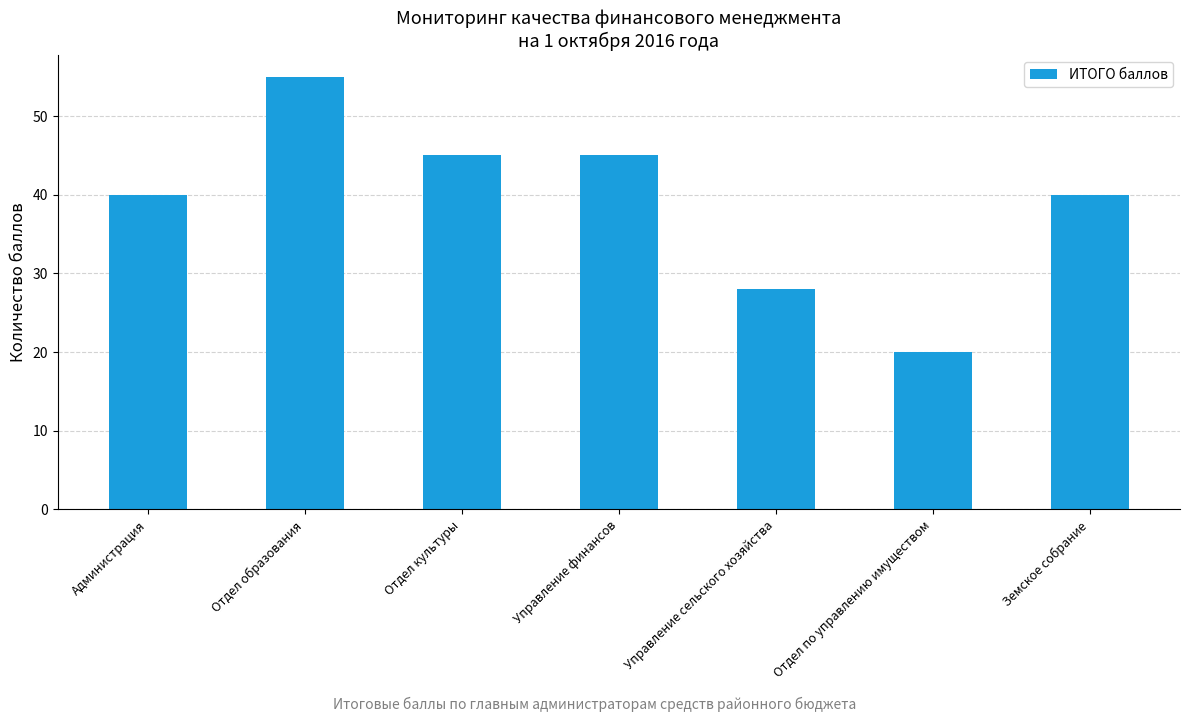

Reading left to right, what are all the values shown in this chart?

40	55	45	45	28	20	40